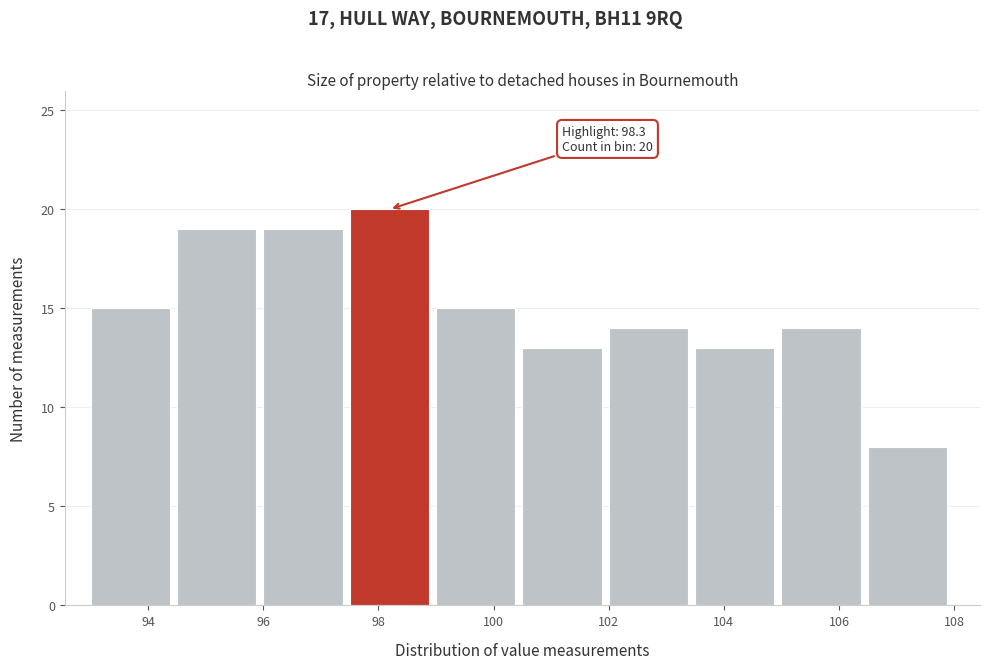

Over which range of the x-axis is the bar tallest?

97.5 to 99.0